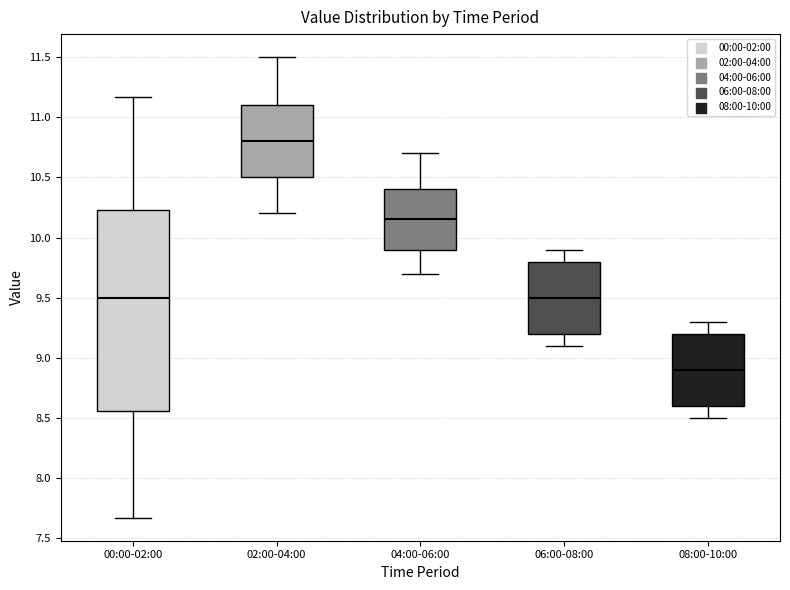

Which box's median line is the lowest?

08:00-10:00